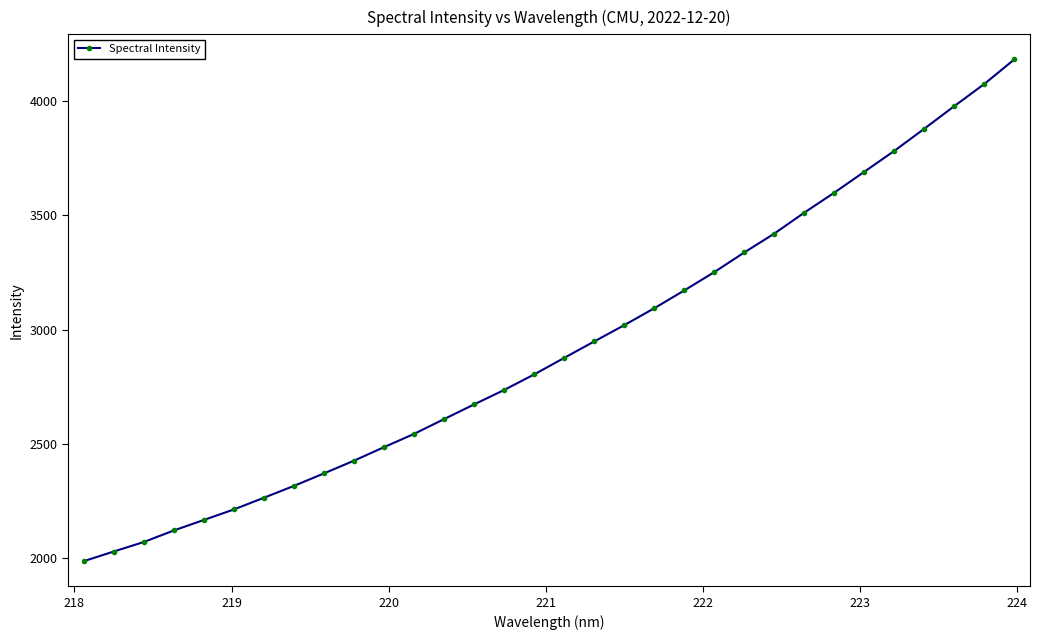

What is the average value?

2926.2